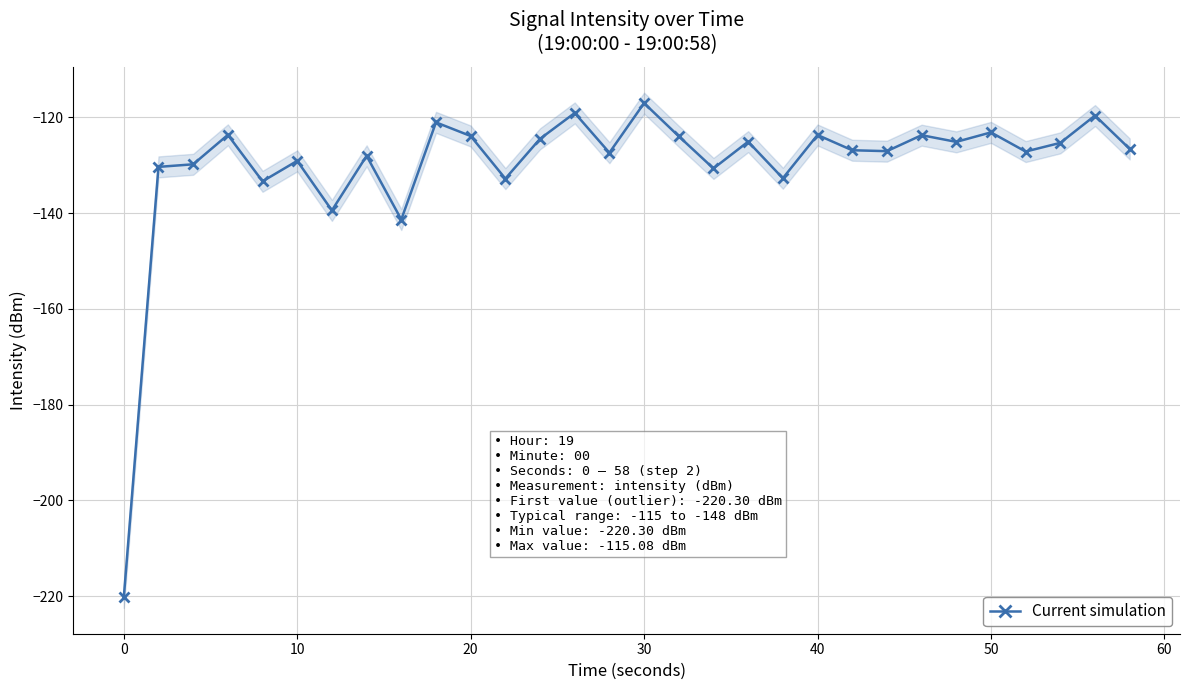

What is the value of the 14th point from the left?

-119.1